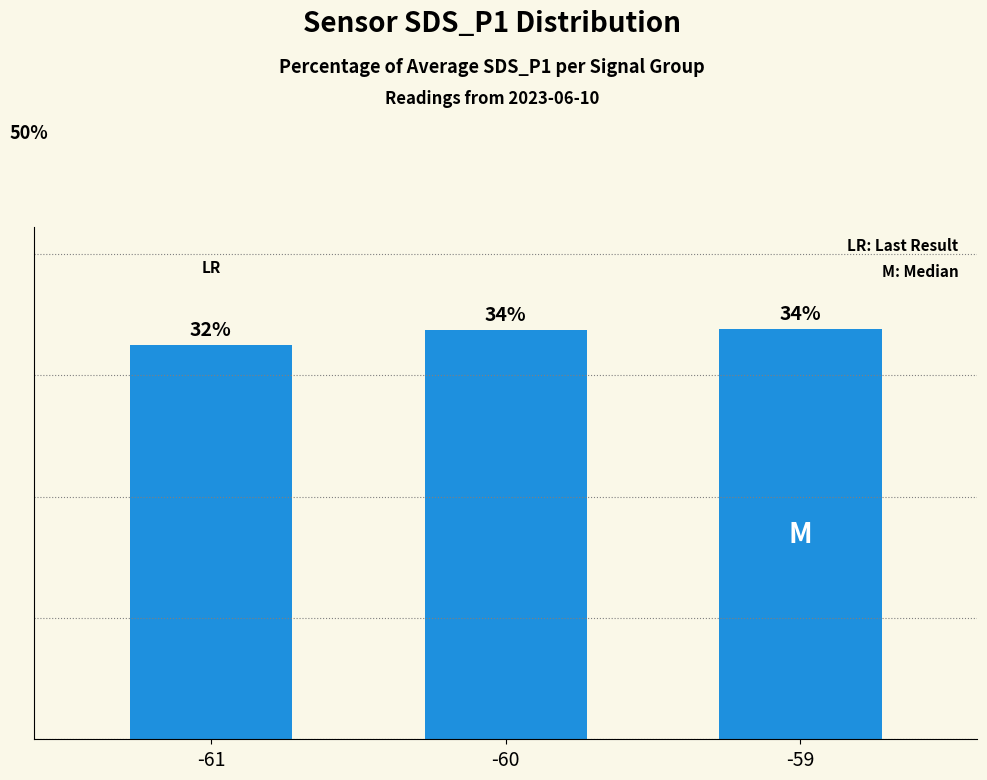

List the labels in order of value, largest first.

-59, -60, -61